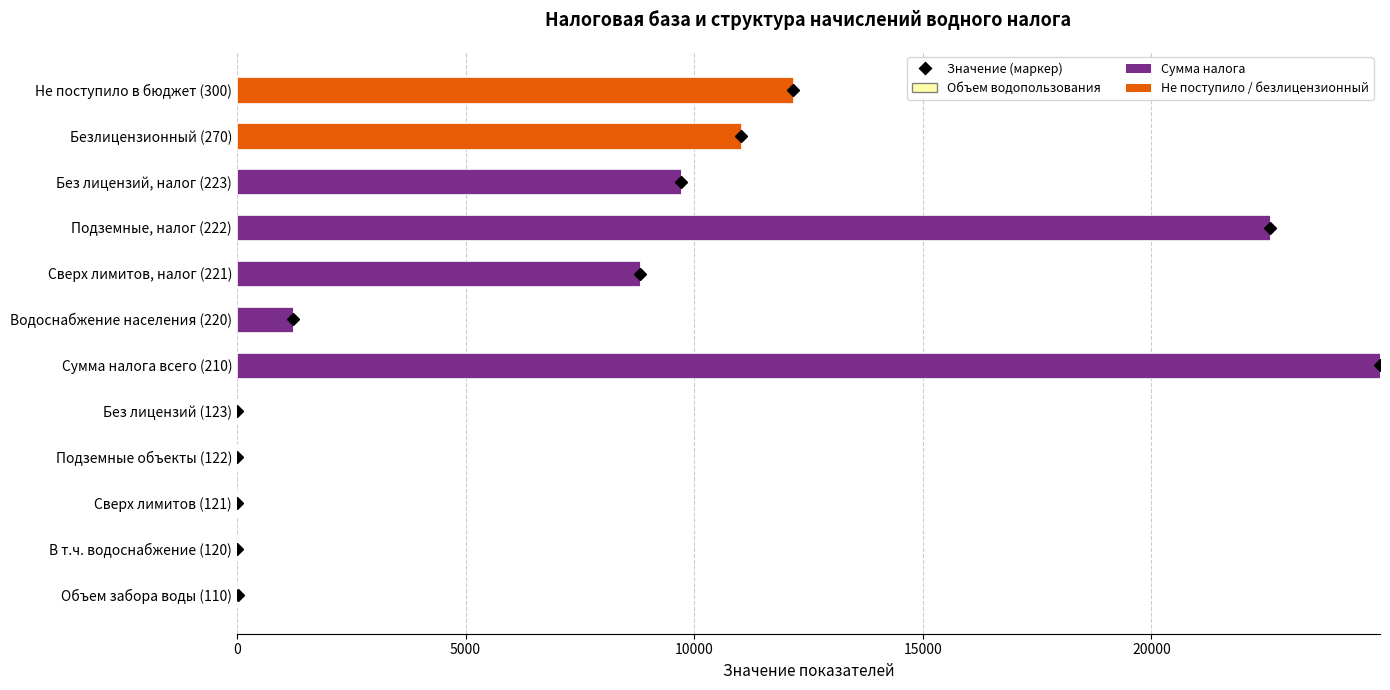

At which category is the sum across all series the highest?

Сумма налога всего (210)